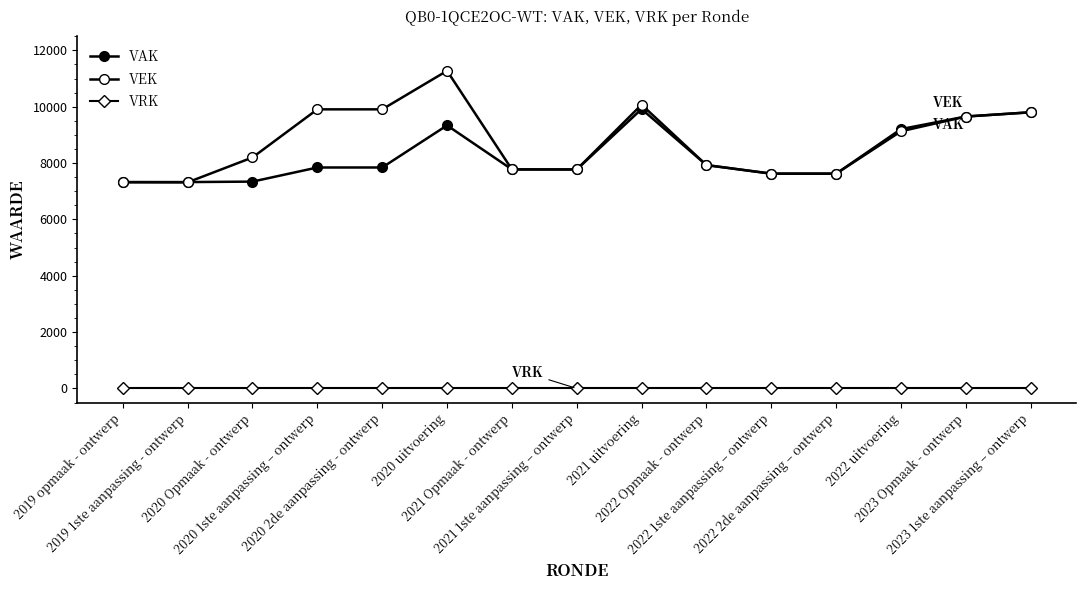

Does the chart have visible grid lines?

No